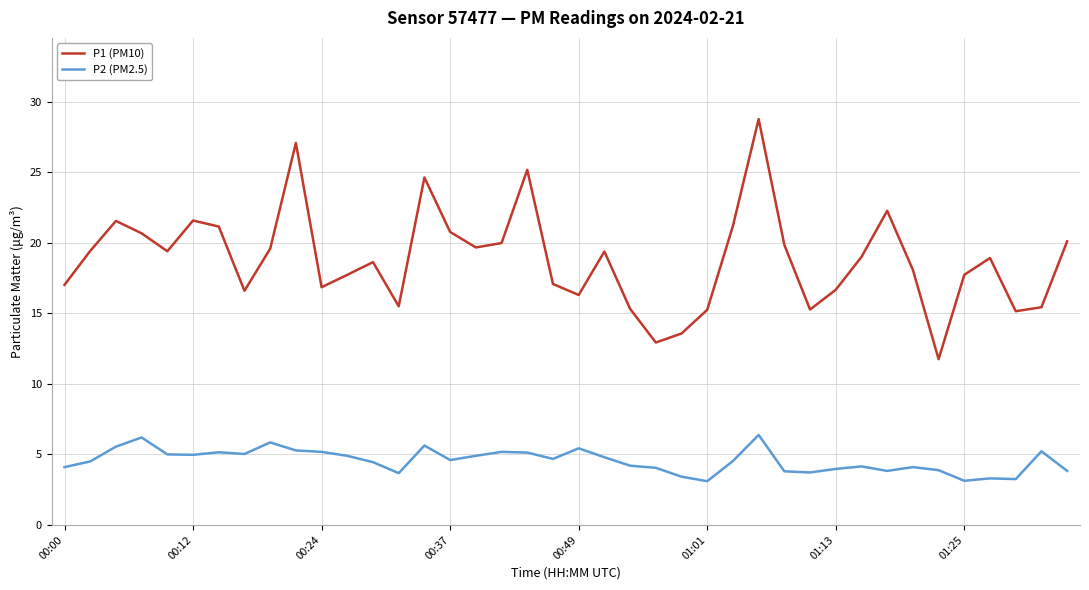

Which series has the widest spread of values?

P1 (PM10)